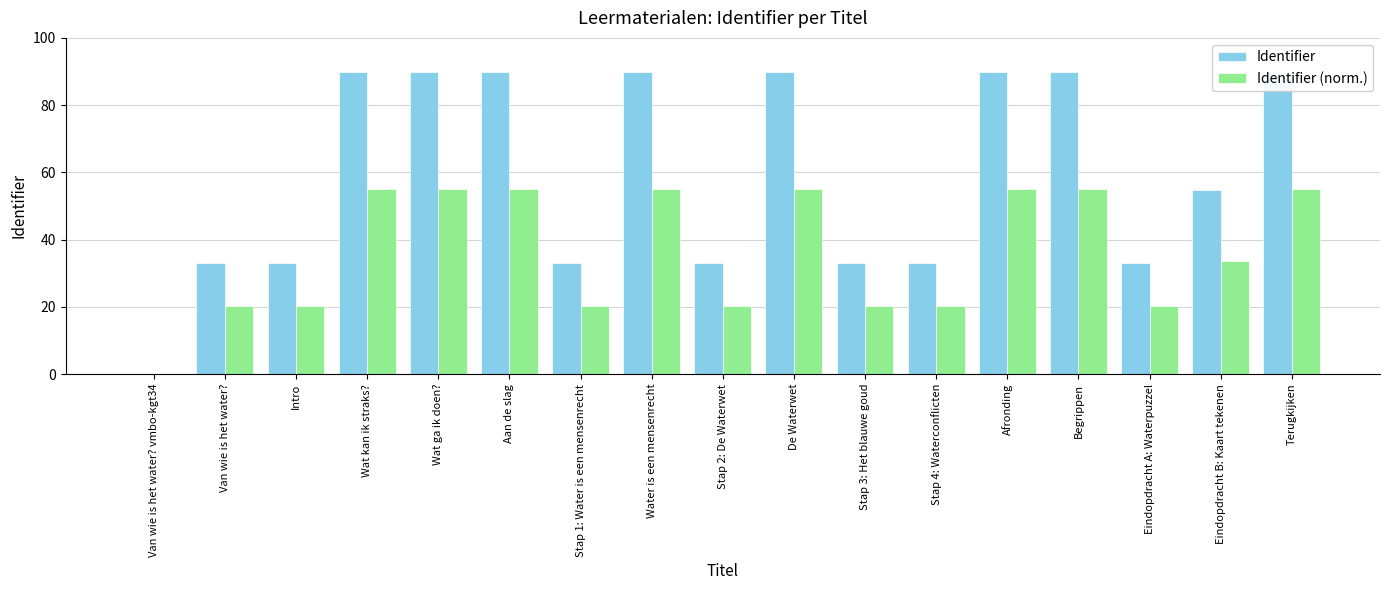

How many data points does each series have?

17